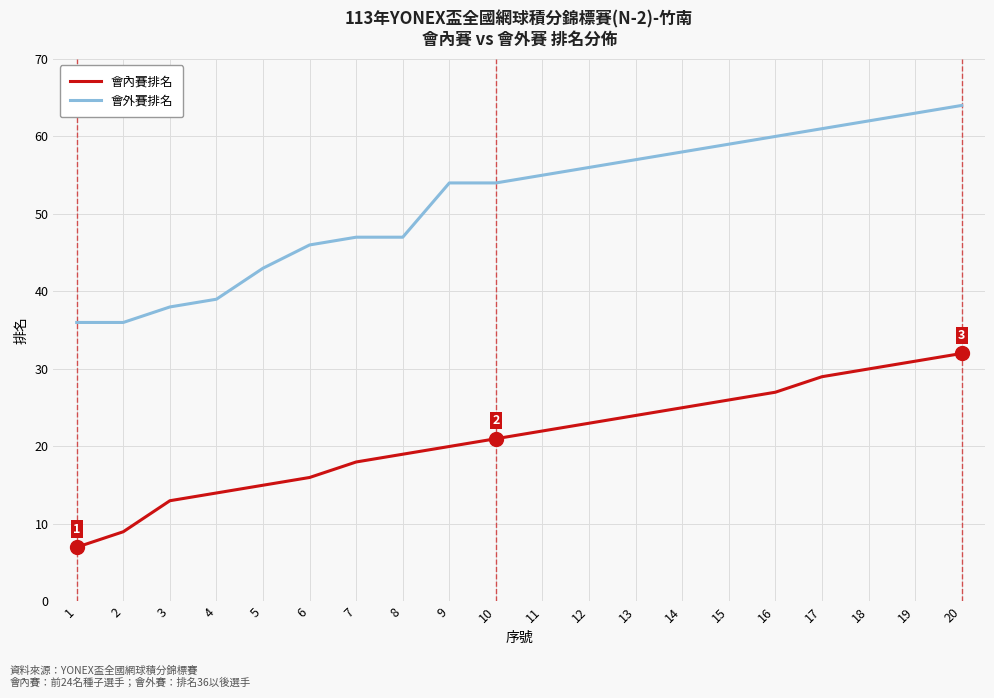

Which category has the highest value across all series?

20